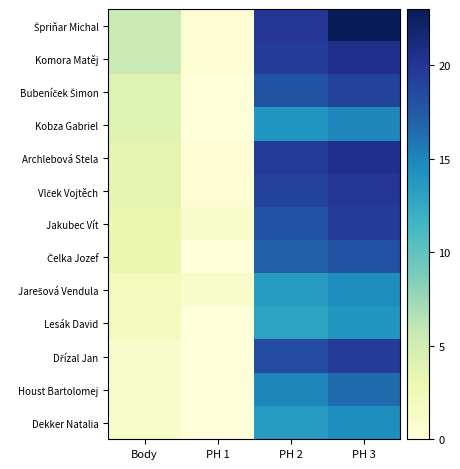

Which label corresponds to the smallest value in the chart?

PH 1